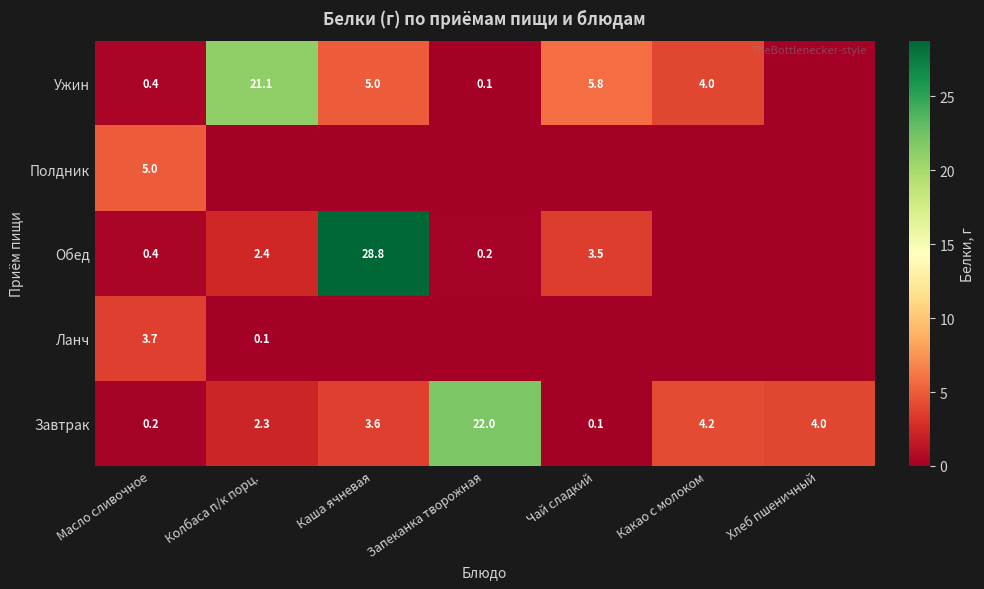

What is the sum of all Завтрак values?

36.4